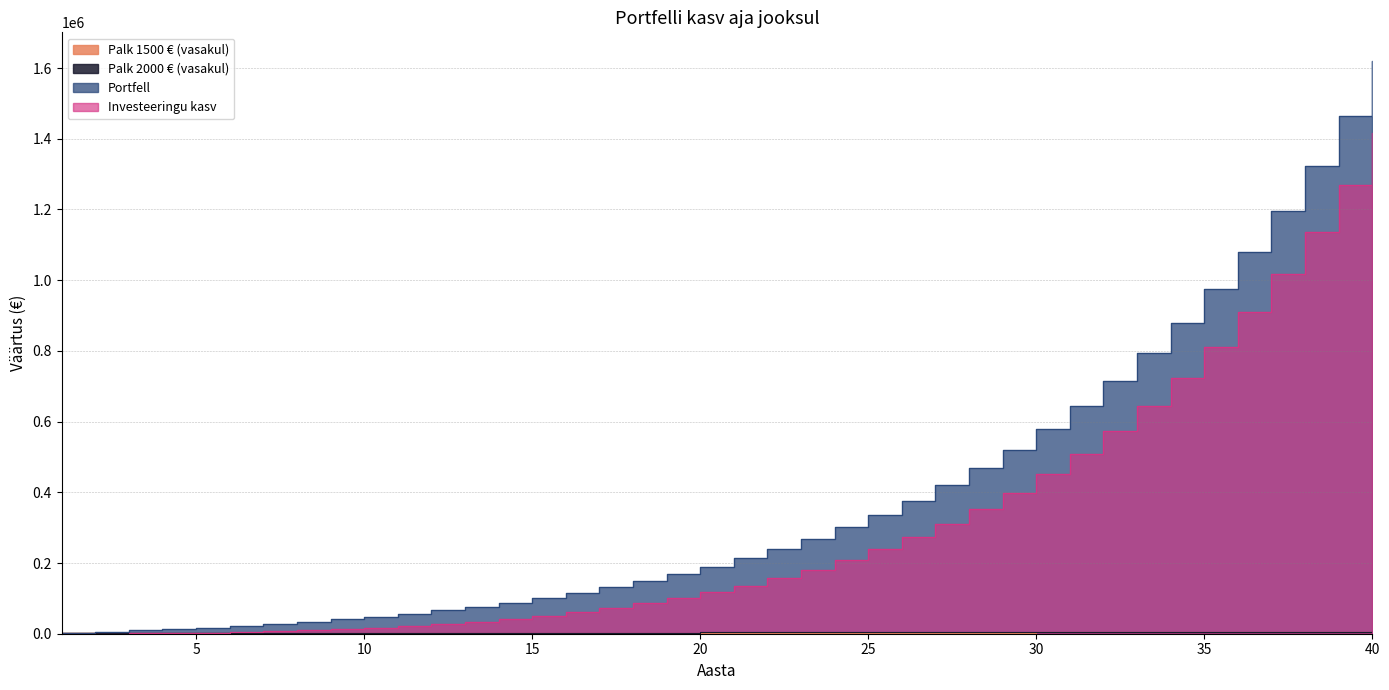

True or false: Palk 1500 € (vasakul) has a value of 2790.4 at 22.

True